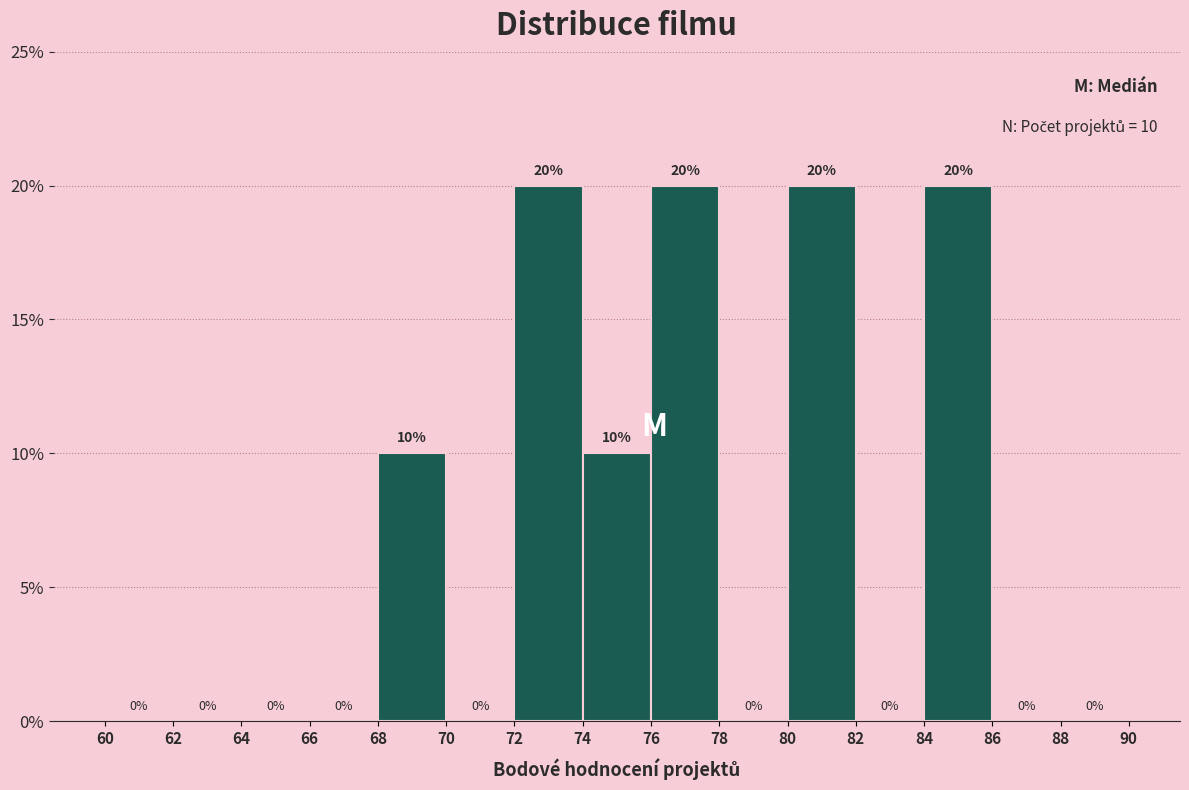

Reading left to right, list every bar in this chart as the range it spans on the x-axis followed by its height.

60 to 62: 0
62 to 64: 0
64 to 66: 0
66 to 68: 0
68 to 70: 10
70 to 72: 0
72 to 74: 20
74 to 76: 10
76 to 78: 20
78 to 80: 0
80 to 82: 20
82 to 84: 0
84 to 86: 20
86 to 88: 0
88 to 90: 0